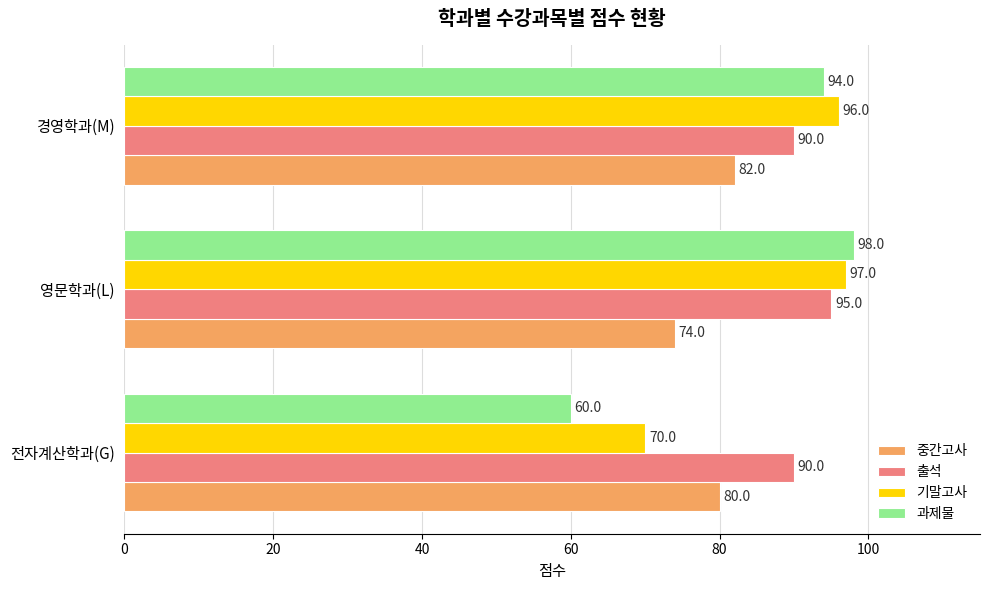

What is the difference between the maximum and minimum values in the 과제물 series?

38.0